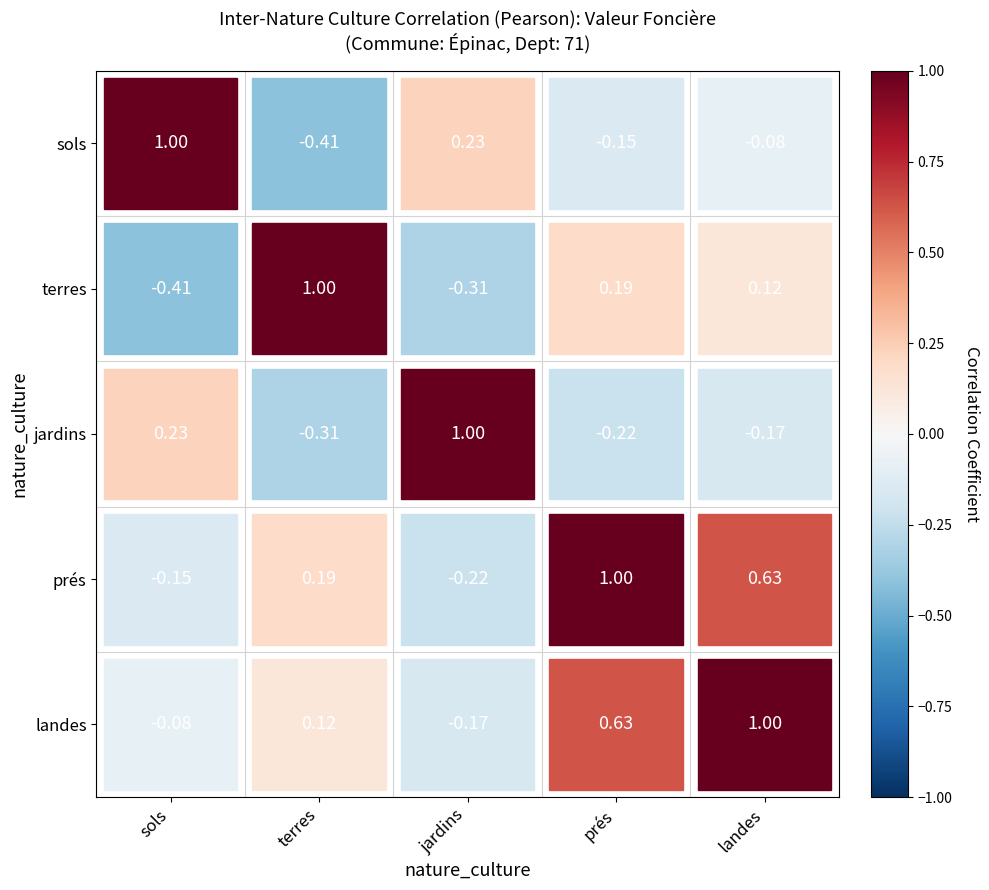

Which has a higher value, sols or prés?

sols